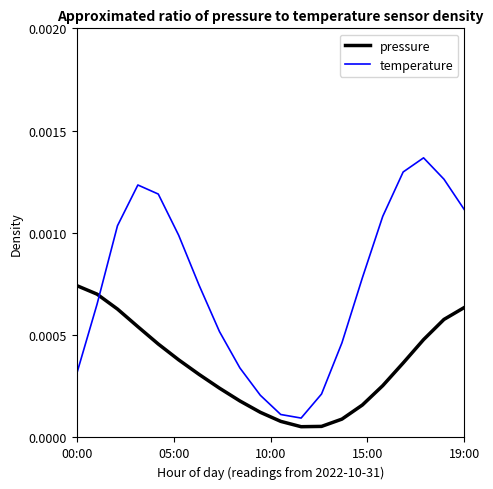

Rank the series by their maximum value, from lowest to highest.

pressure, temperature